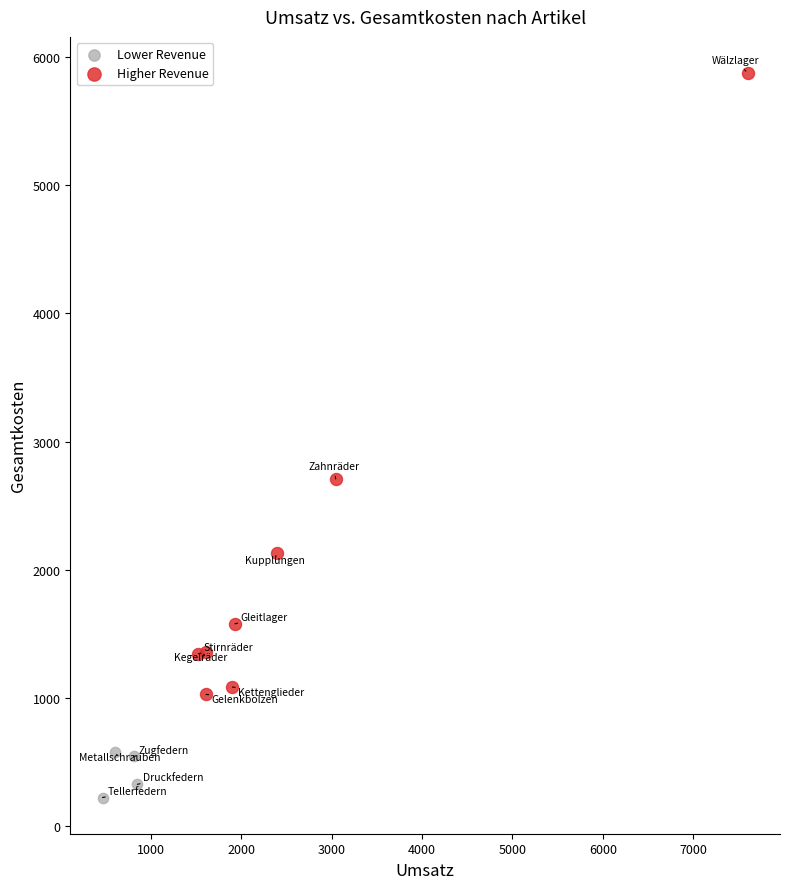

What are all the series names shown in the legend?

Lower Revenue, Higher Revenue